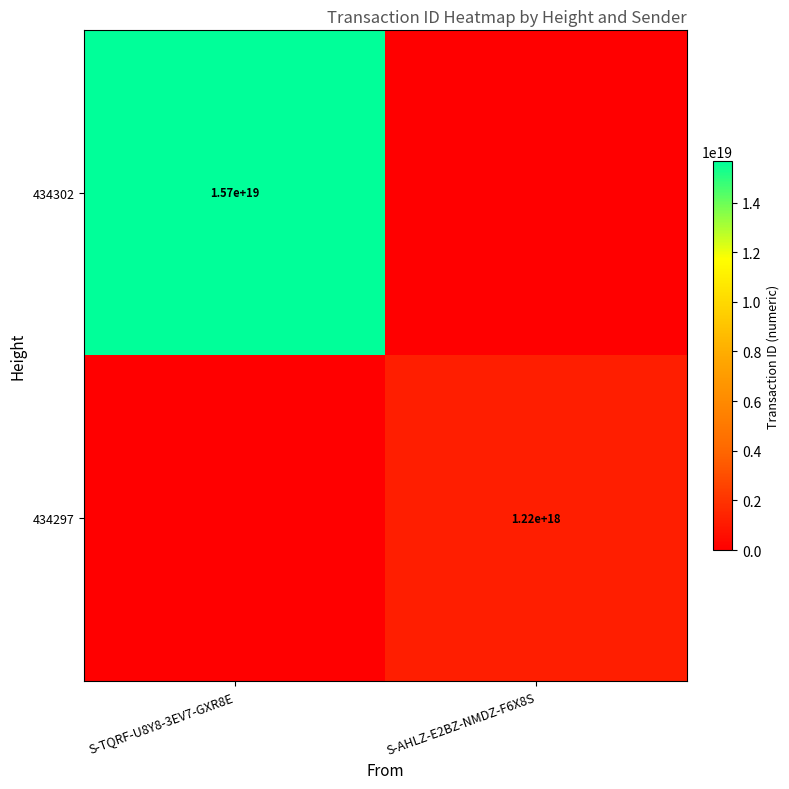

At how many categories does at least one series exceed 6172483100938335232?

1